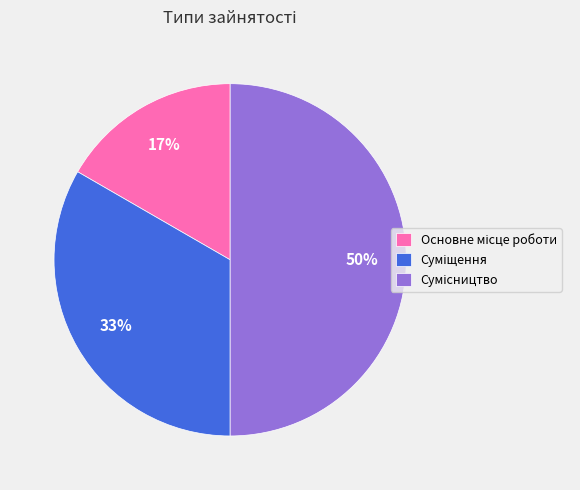

To the nearest percent, what is the average slice percentage?

33%